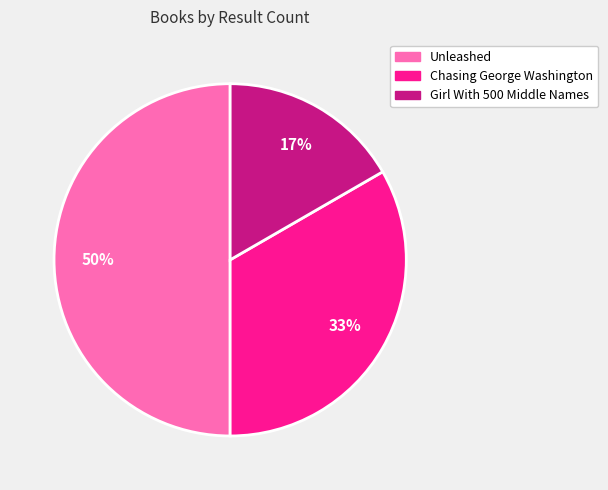

Do Unleashed and Girl With 500 Middle Names together represent more than half of the pie?

Yes